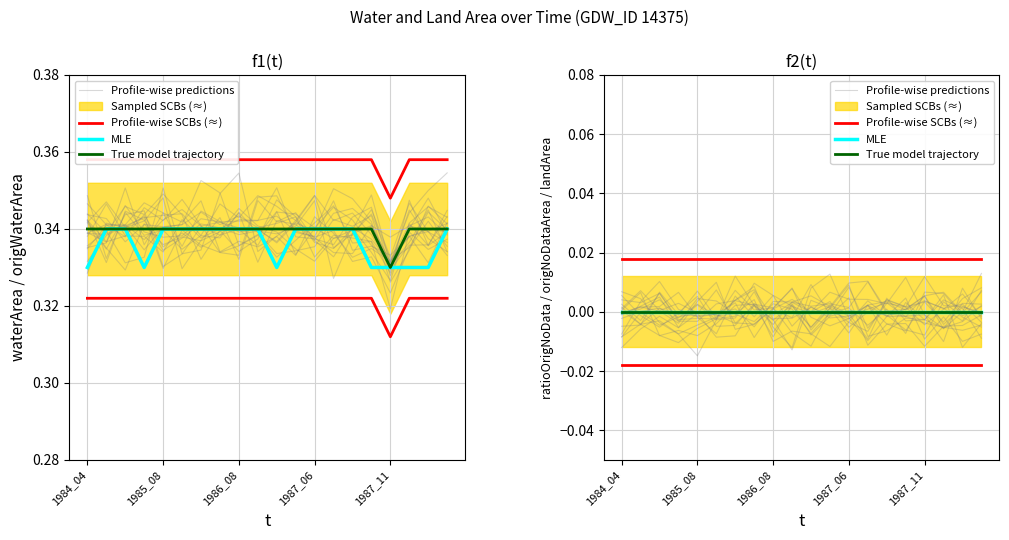

Is it true that Profile-wise predictions equals 0.0 at 1986_08?

False